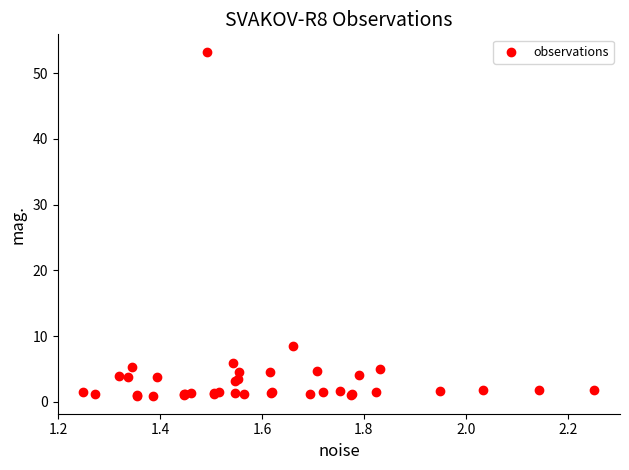

What Y value in the scatter plot is closest to 27?

8.5